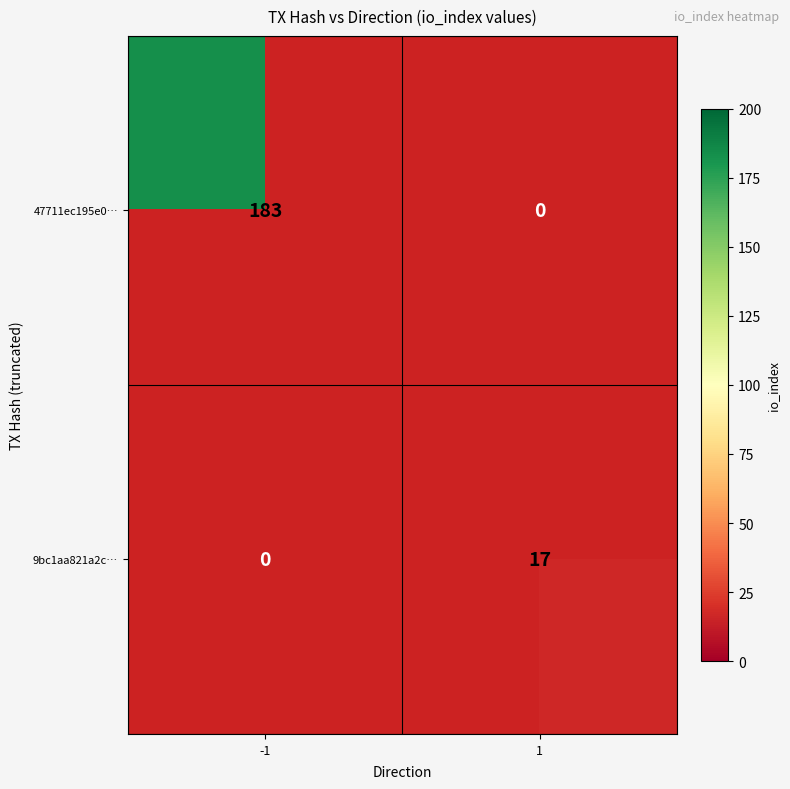

True or false: 9bc1aa821a2c… has a value of 17 at 1.

True